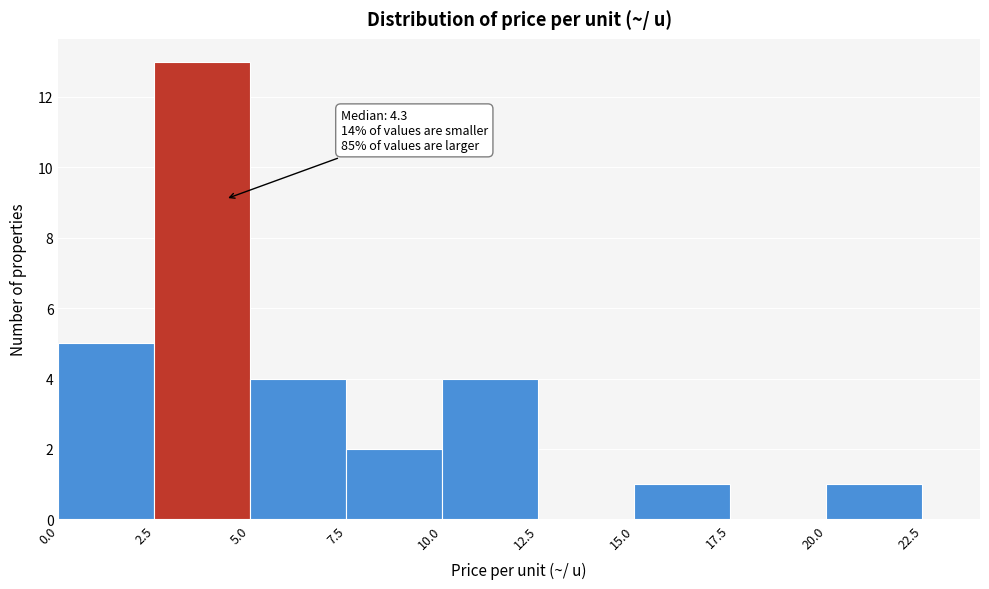

Over which range of the x-axis is the bar tallest?

2.5 to 5.0